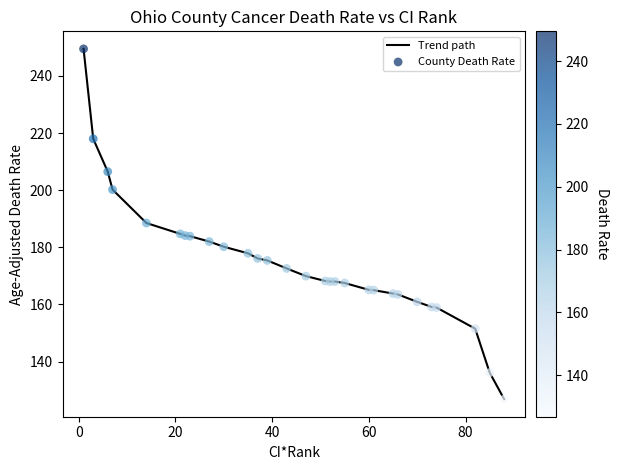

What is the difference between the maximum and minimum values?

122.7